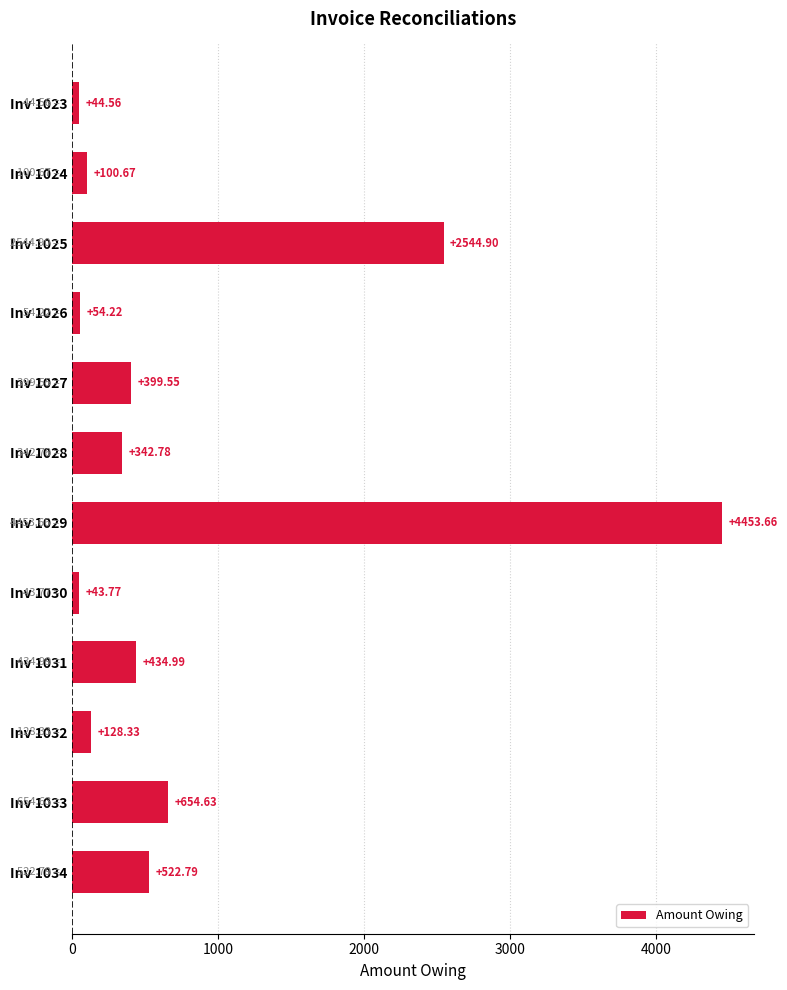

What is the ratio of the value at Inv 1033 to the value at Inv 1031?

1.5